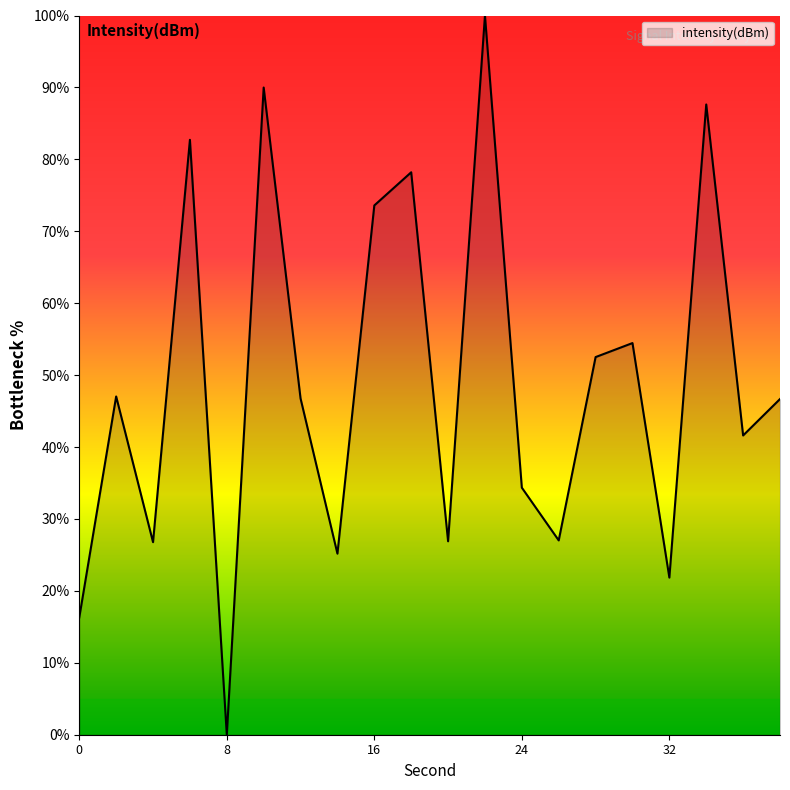

What is the greatest value displayed?

100.0